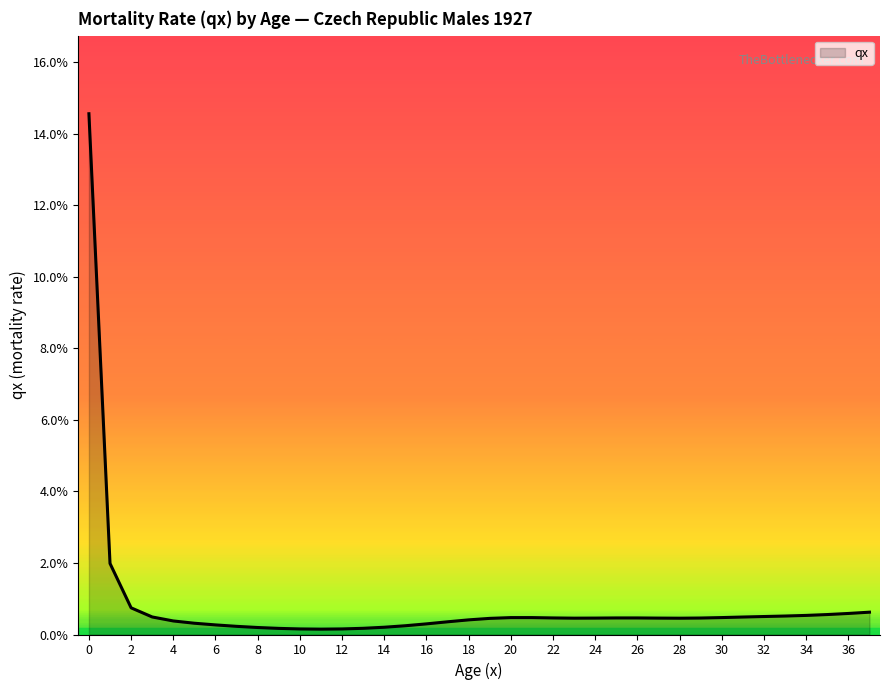

Does the chart display data point markers on the line(s)?

No